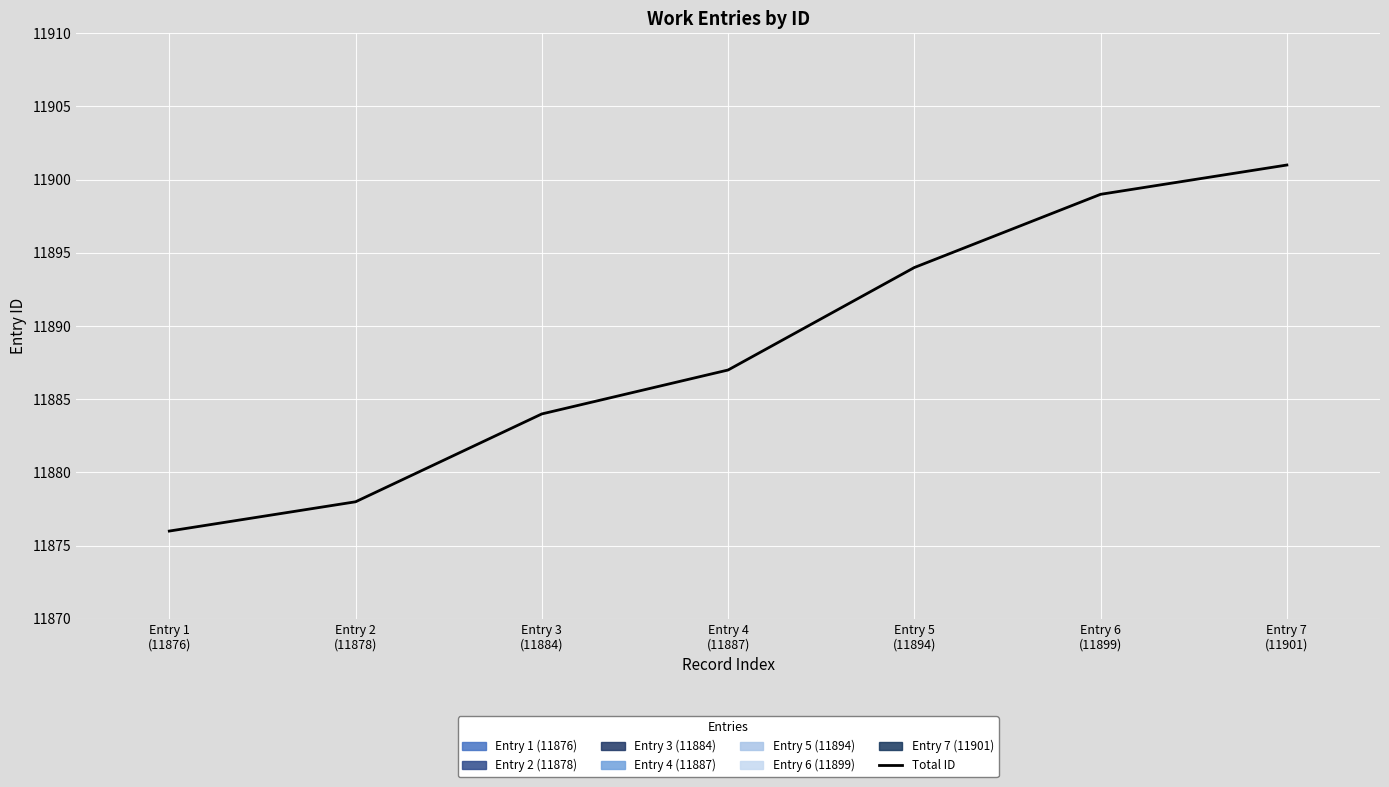

Read the value at Entry 7
(11901), to the nearest 10.

11900